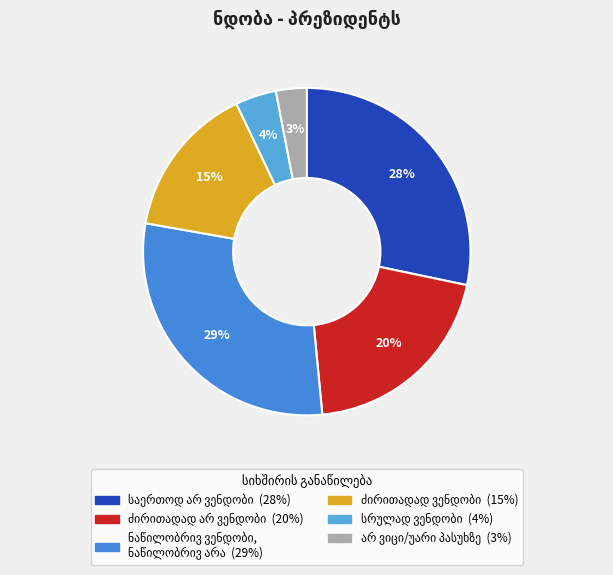

The სრულად ვენდობი slice represents 4% of the pie. True or false?

True